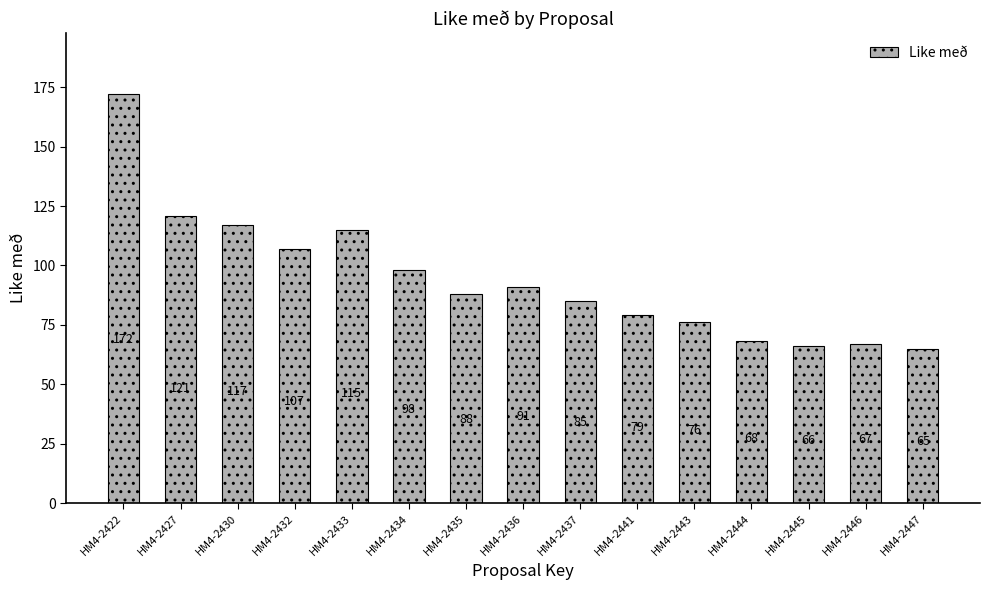

True or false: the data shows 114 at HM4-2443.

False